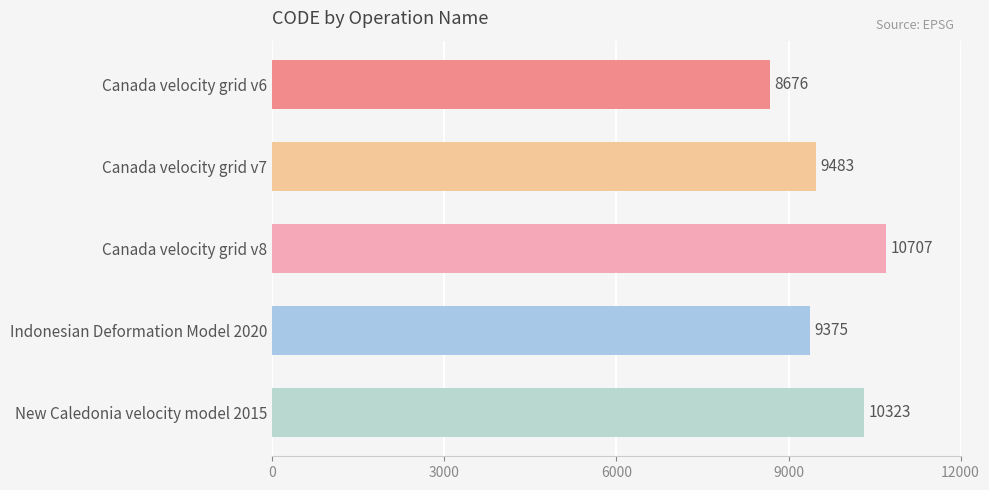

The chart shows a value of 6269 at Canada velocity grid v8. True or false?

False